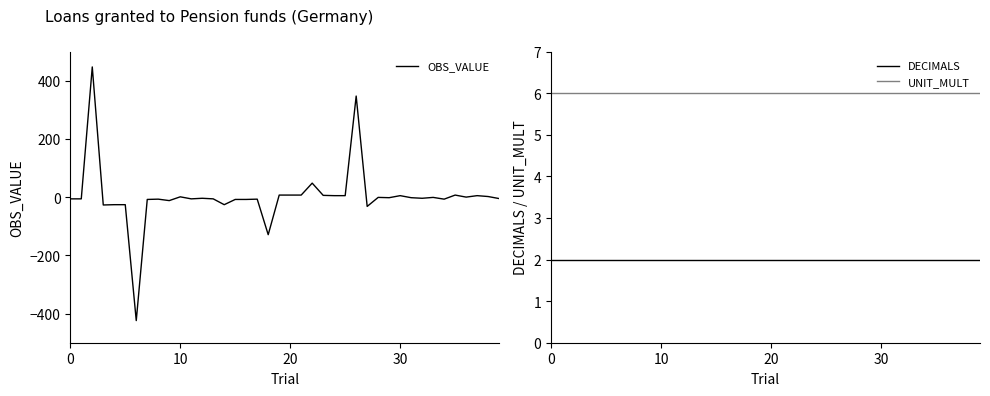

What is the difference between the highest and lowest values at 31?

8